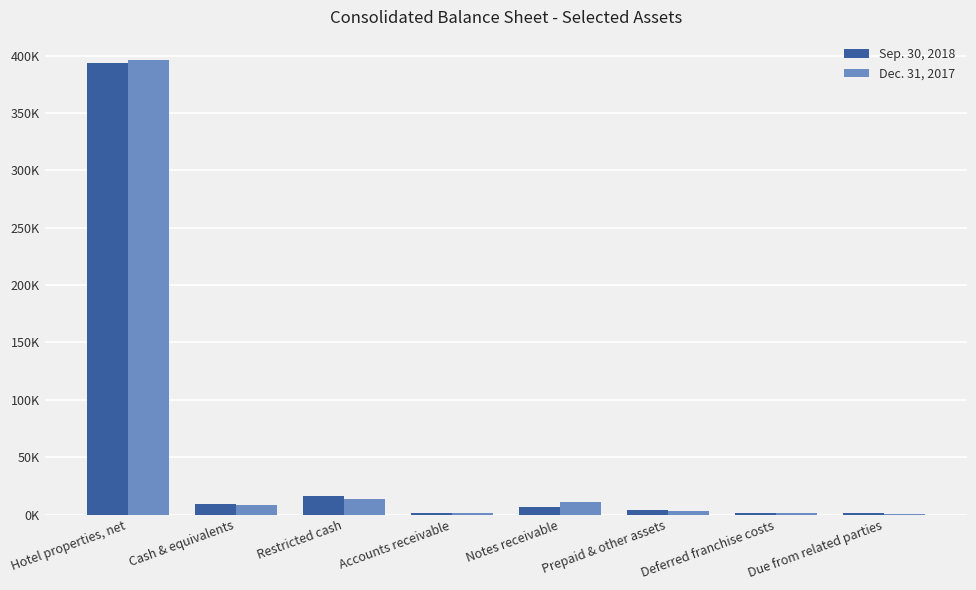

What are all the series names shown in the legend?

Sep. 30, 2018, Dec. 31, 2017